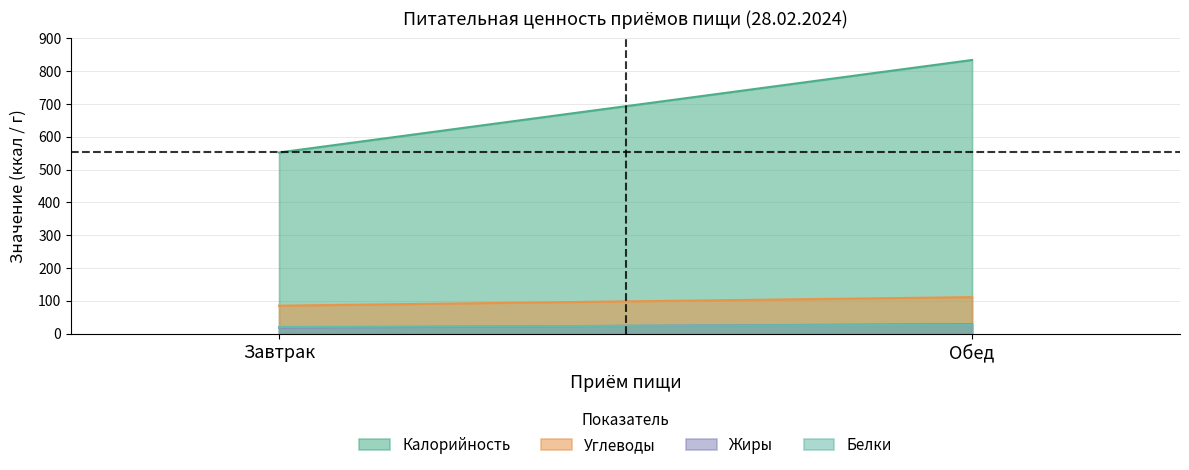

Where is Жиры nearest to the value 23?

Завтрак